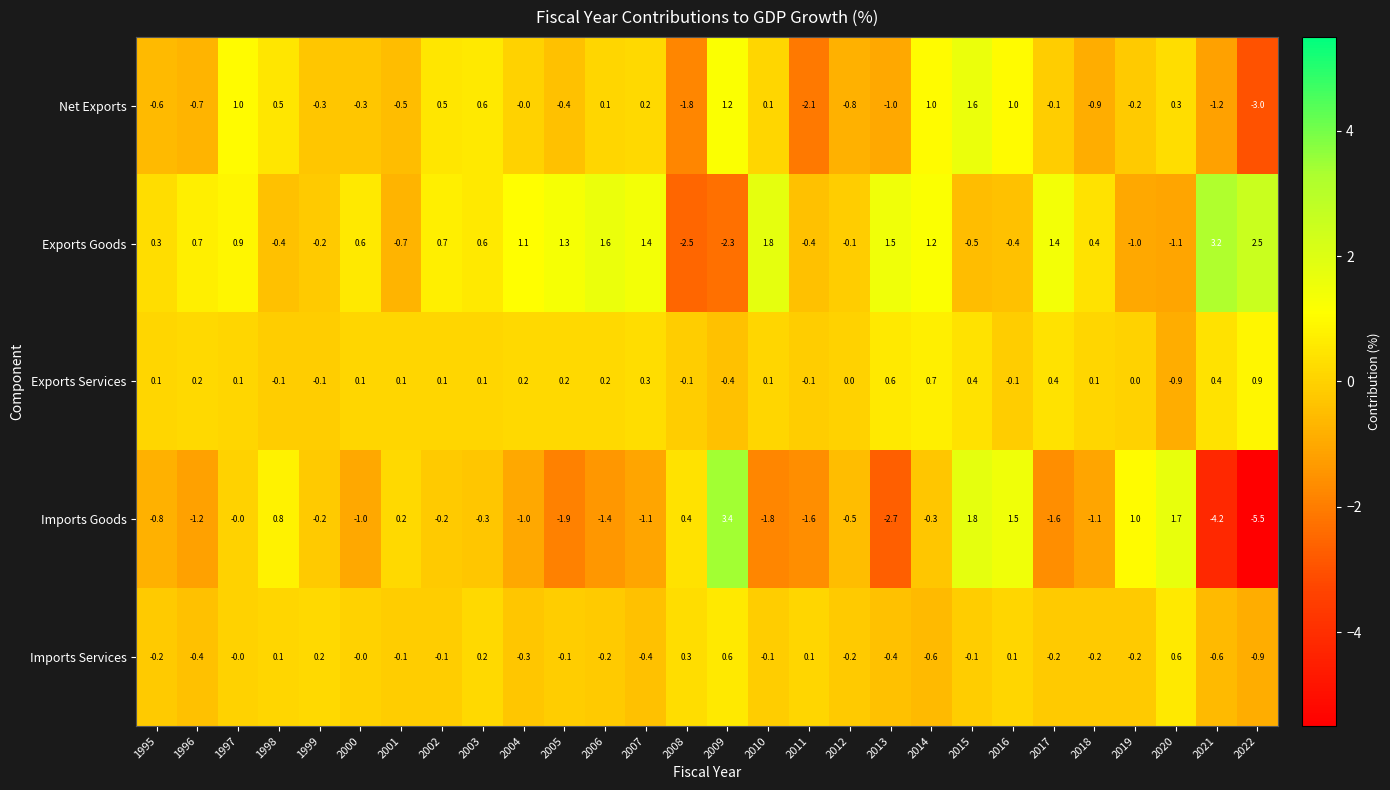

What is the minimum value for Exports Services?

-0.9